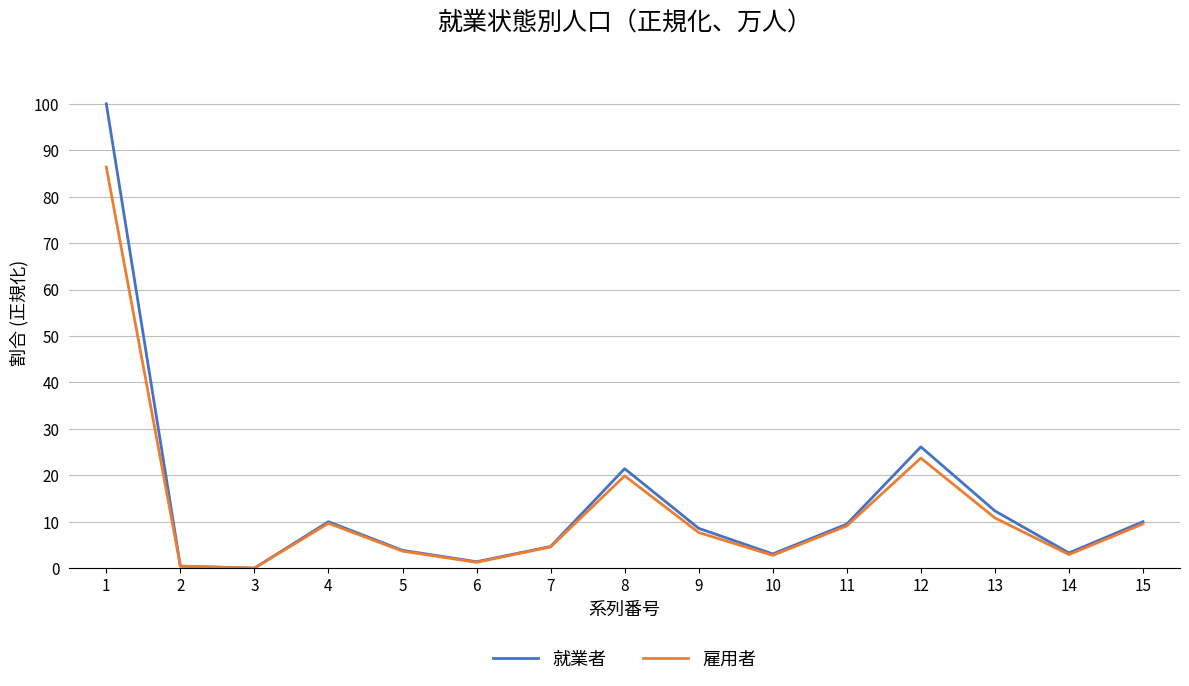

Where is 雇用者 nearest to the value 43?

12